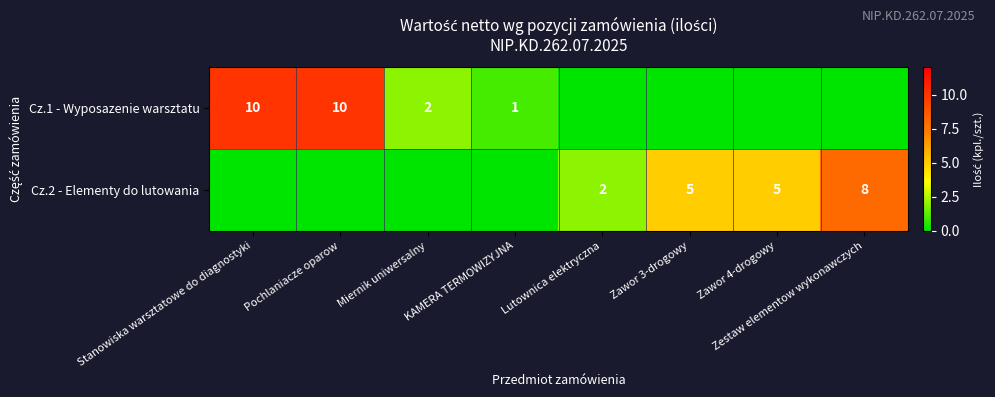

Is the value of Cz.1 - Wyposazenie warsztatu at Pochlaniacze oparow greater than the value of Cz.2 - Elementy do lutowania at Zawor 3-drogowy?

Yes